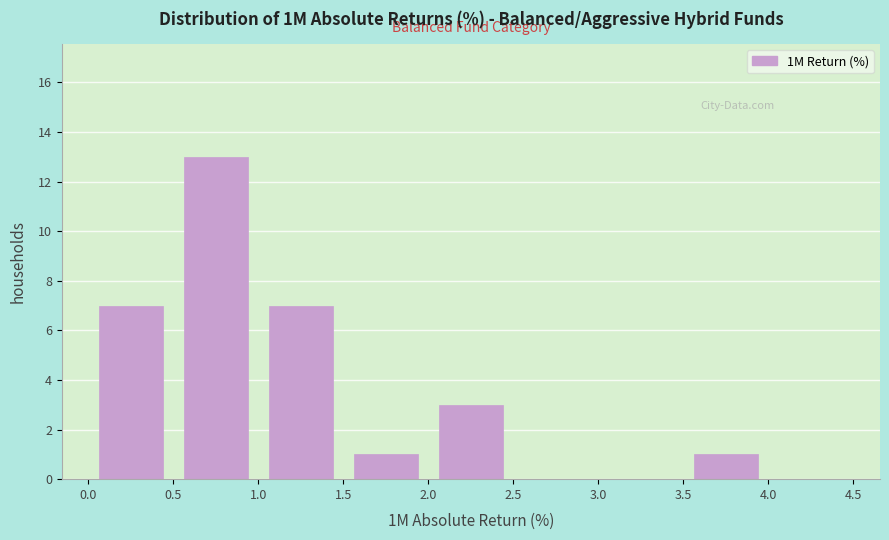

Reading left to right, transcribe this chart: for each bar, give the range it covers on the x-axis and its height. The values are not printed on the chart, so give them approximately, as read against the axis.

0.0 to 0.5: 7
0.5 to 1.0: 13
1.0 to 1.5: 7
1.5 to 2.0: 1
2.0 to 2.5: 3
2.5 to 3.0: 0
3.0 to 3.5: 0
3.5 to 4.0: 1
4.0 to 4.5: 0